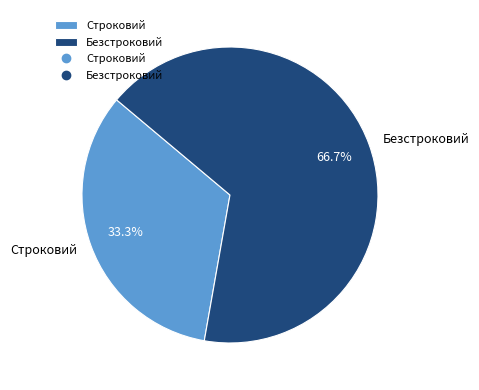

Which slice represents more than half of the pie?

Безстроковий